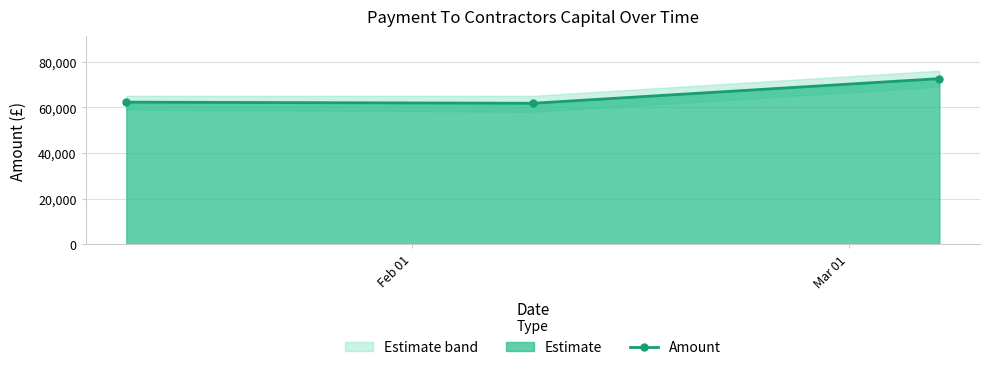

How many data points are less than 62241?

1